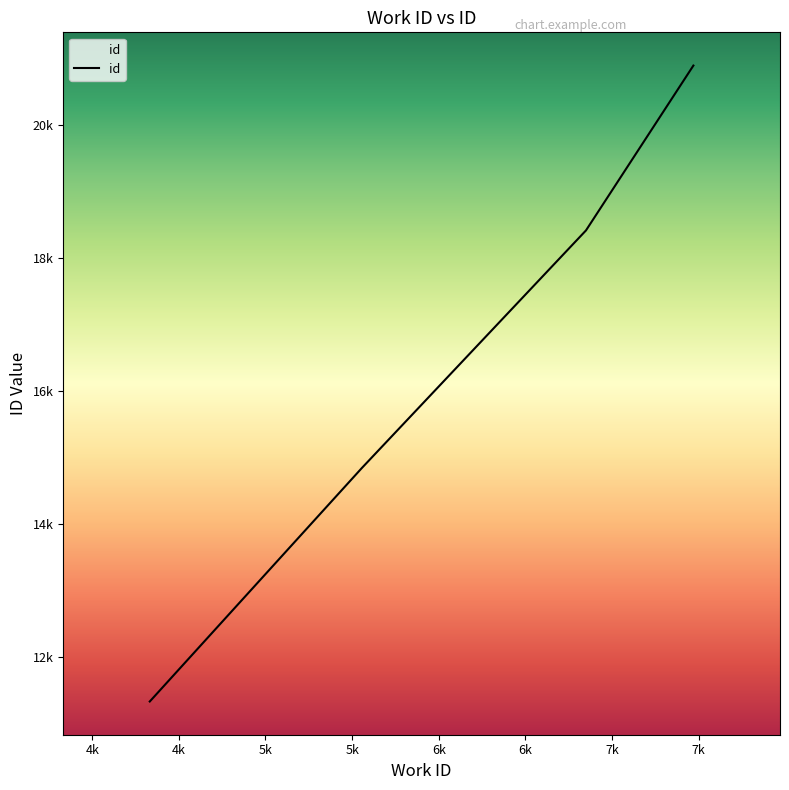

What is the value of the 1st point from the left?

11329